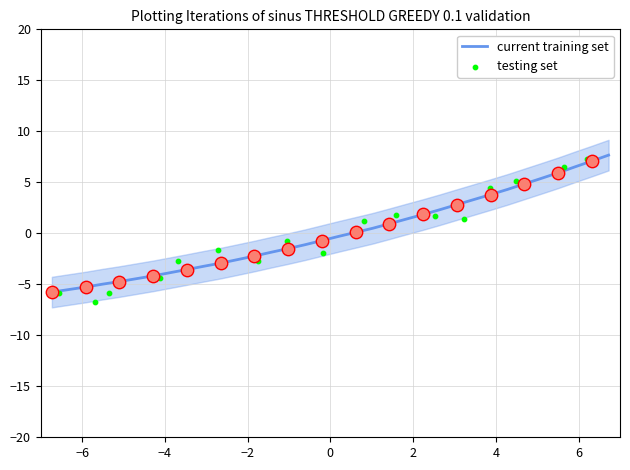

Is the value of testing set at 11 greater than the value of current training set at 16?

No